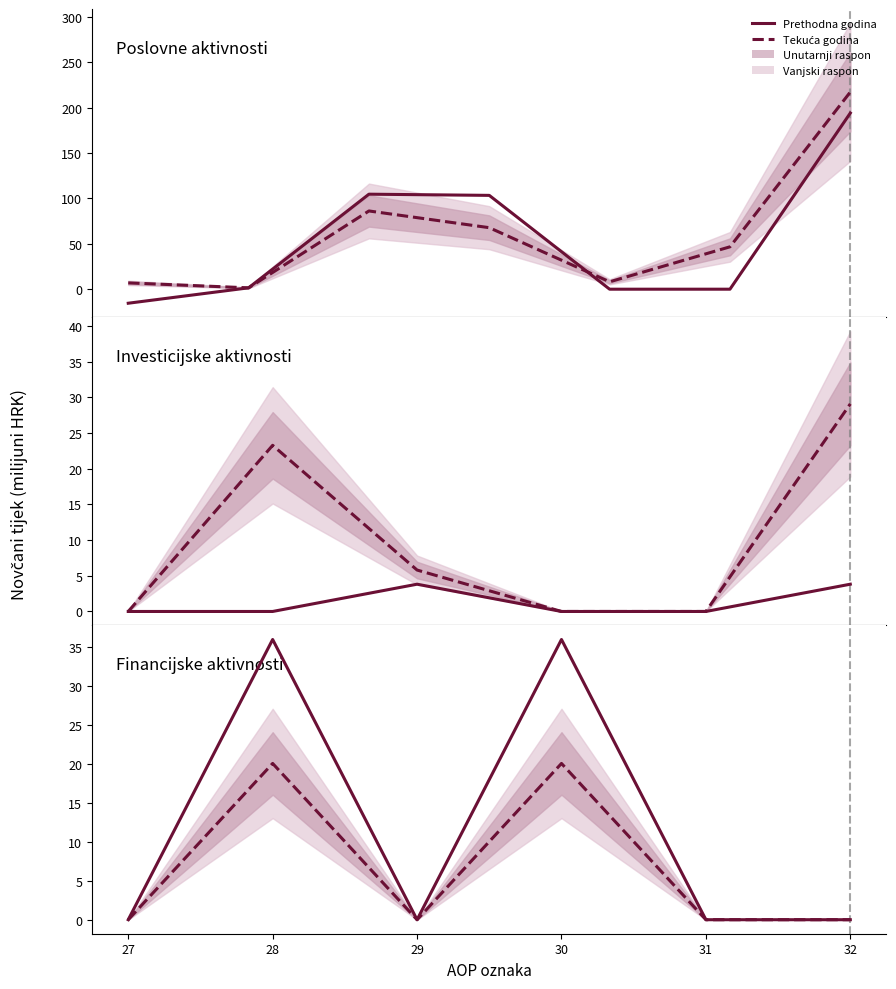

True or false: Tekuća godina has more than 0 interior local peaks.

True